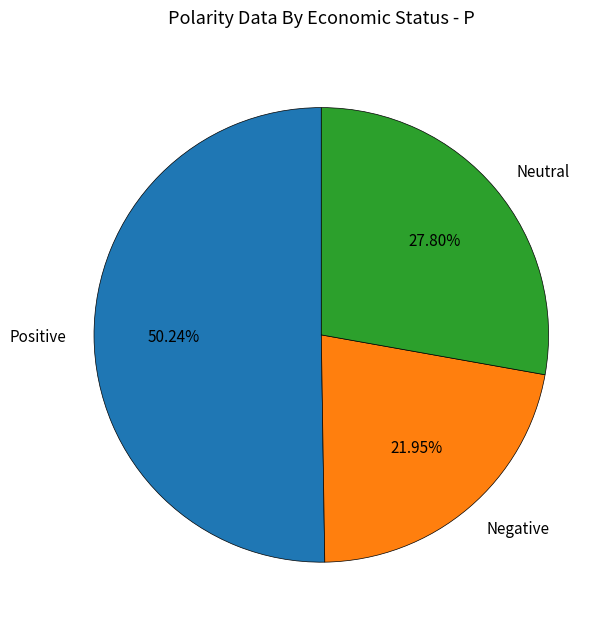

What is the ratio of the value at Neutral to the value at Negative?

1.3